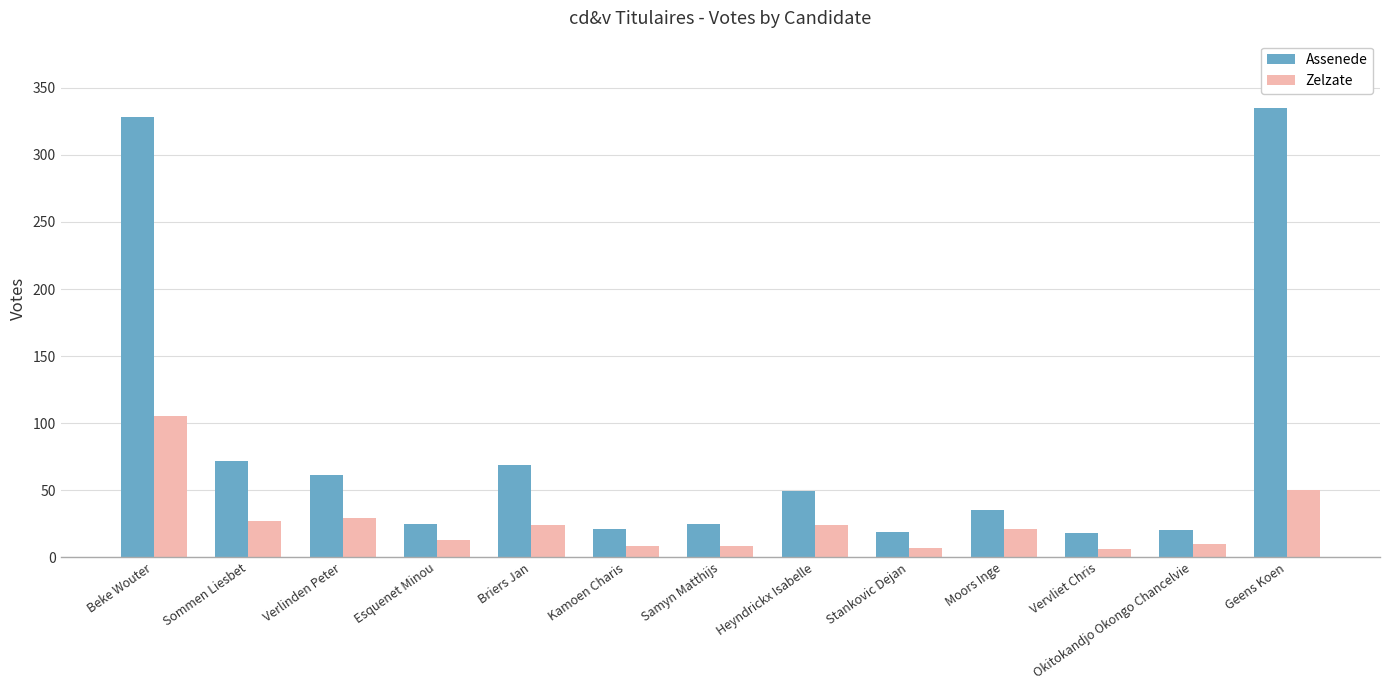

What is the difference between the highest and lowest values at Geens Koen?

285